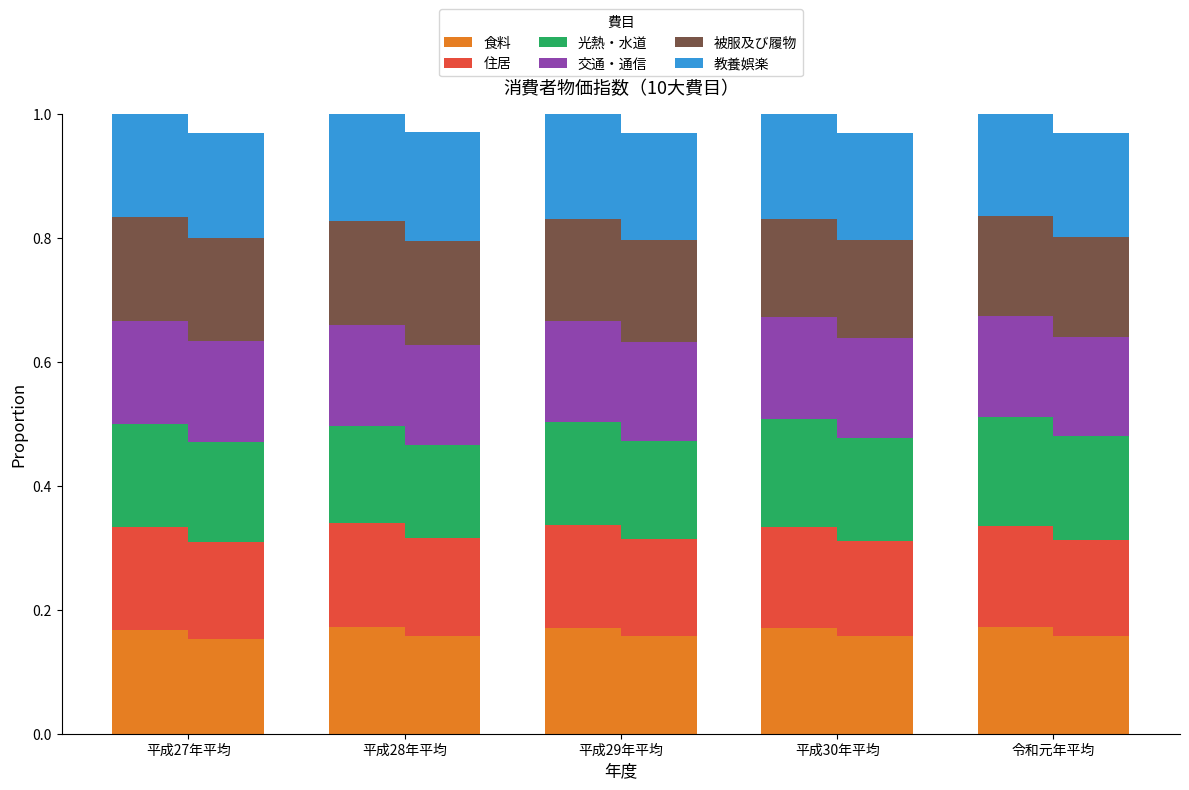

Which category has the highest value across all series?

令和元年平均